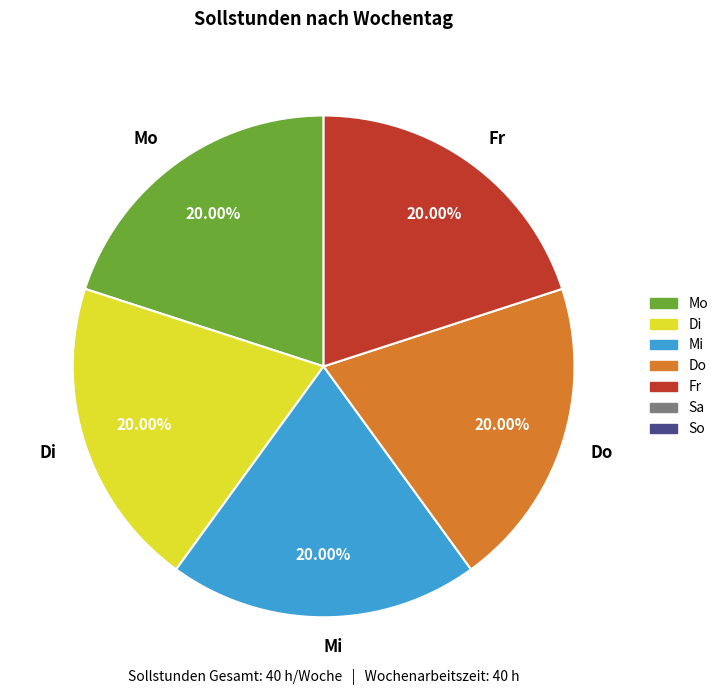

Combined, do Fr and Do account for over 50%?

No